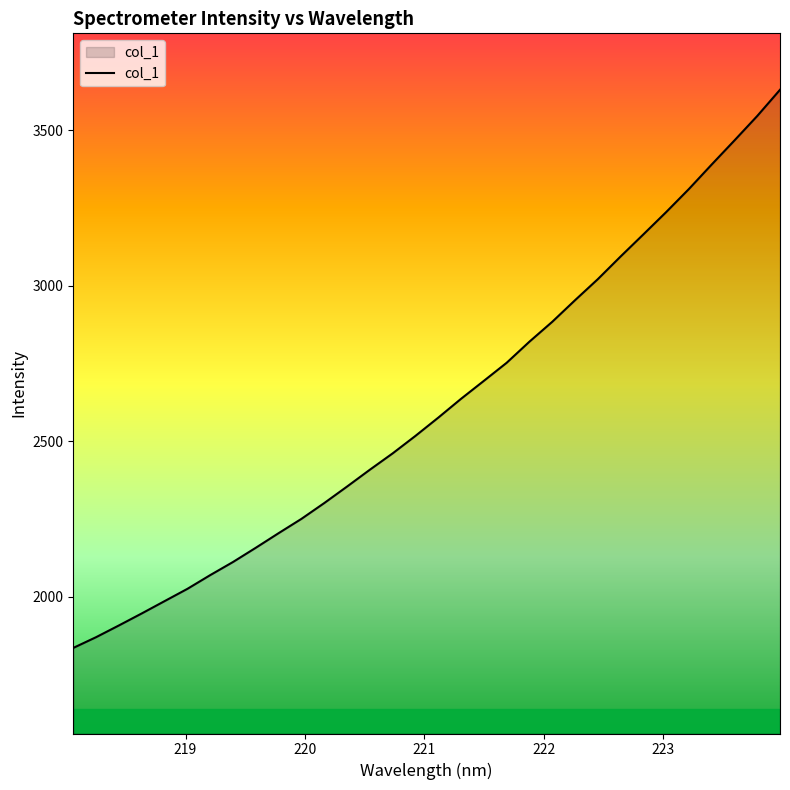

What is the greatest value displayed?

3629.8